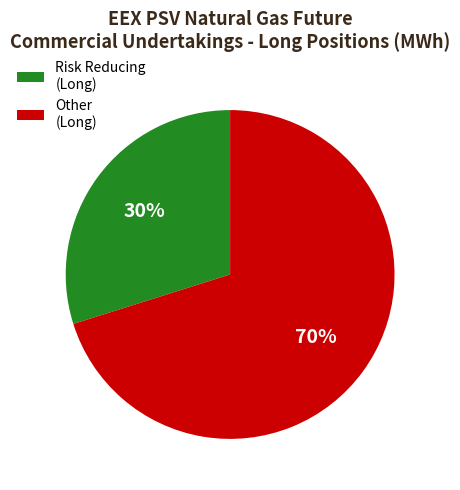

How many segments does this pie chart have?

2